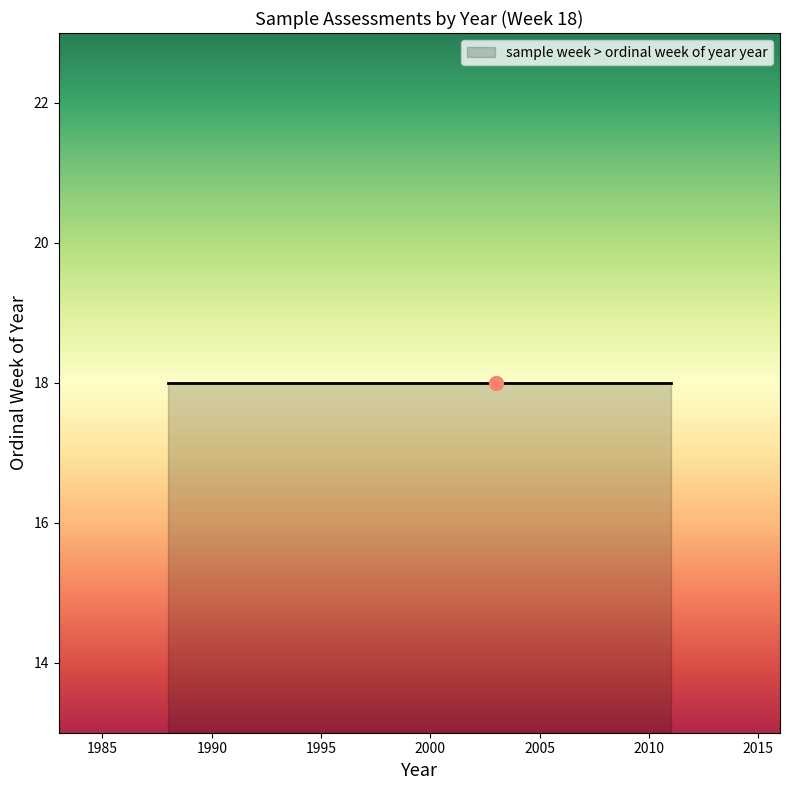

Rank the categories by value from lowest to highest.

18, 18, 18, 18, 18, 18, 18, 18